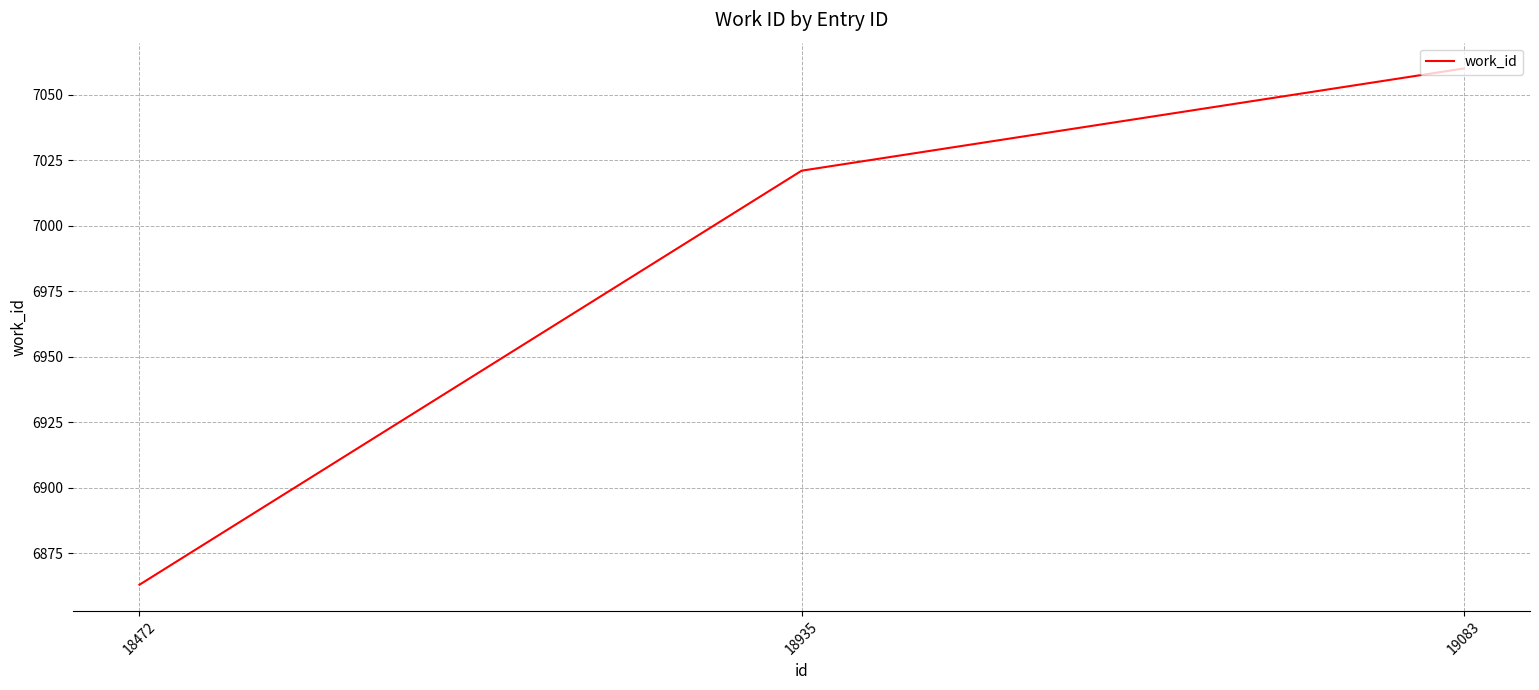

Where is the data nearest to the value 6961?

18935